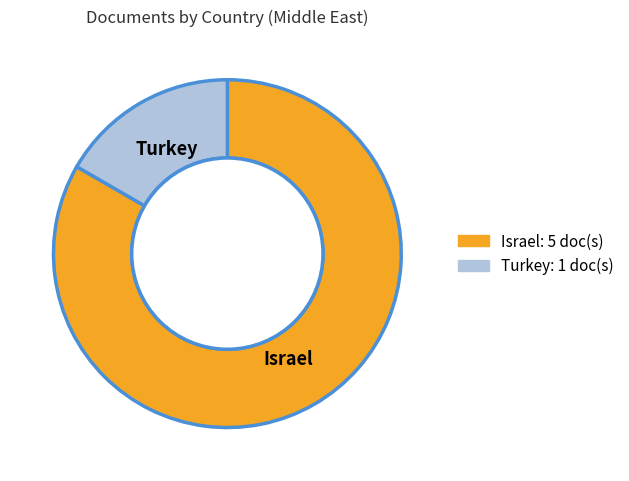

Is there any slice that represents more than half of the pie?

Yes